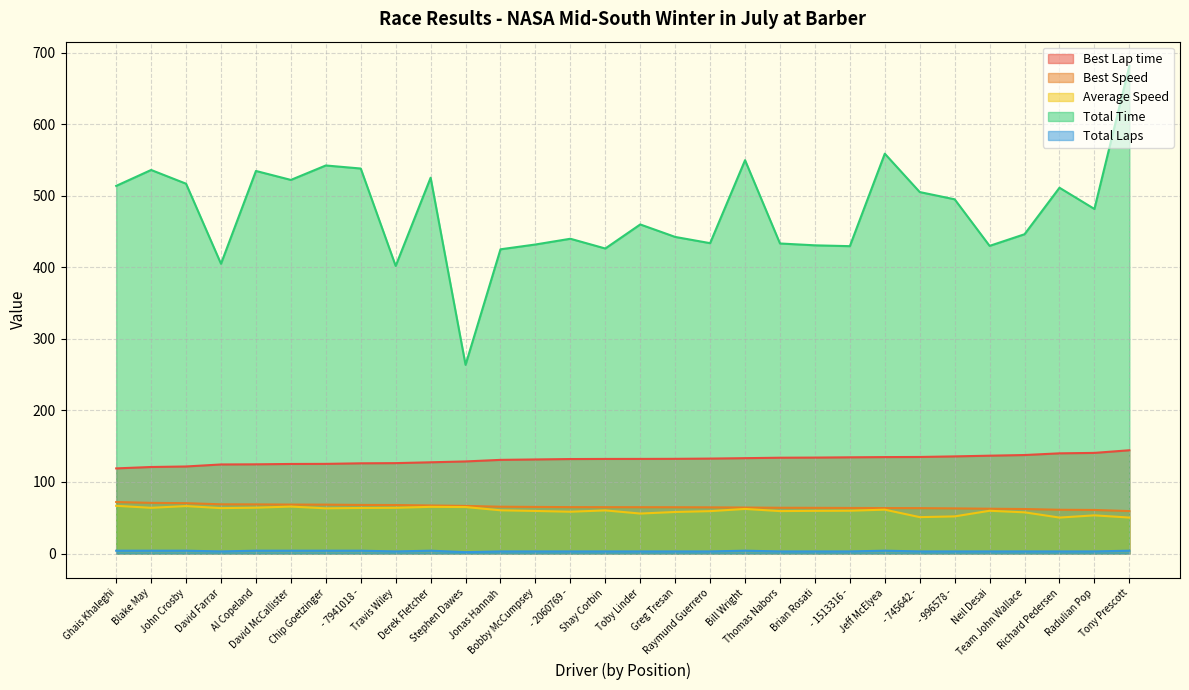

What is the approximate value of Total Time at Richard Pedersen?

511.1